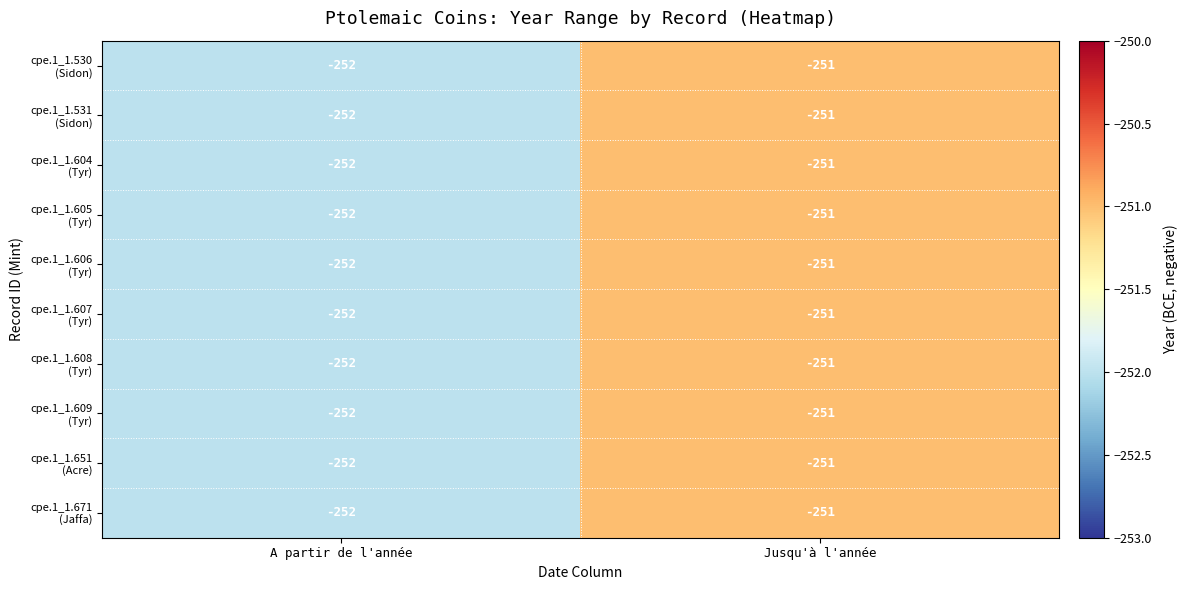

Which label corresponds to the largest value in the chart?

Jusqu'à l'année